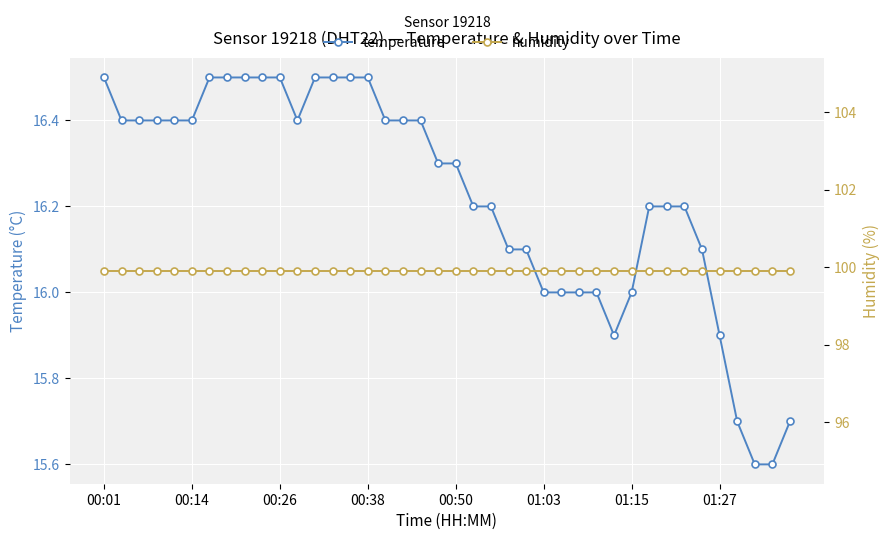

Is this an area chart (filled region under the line)?

No